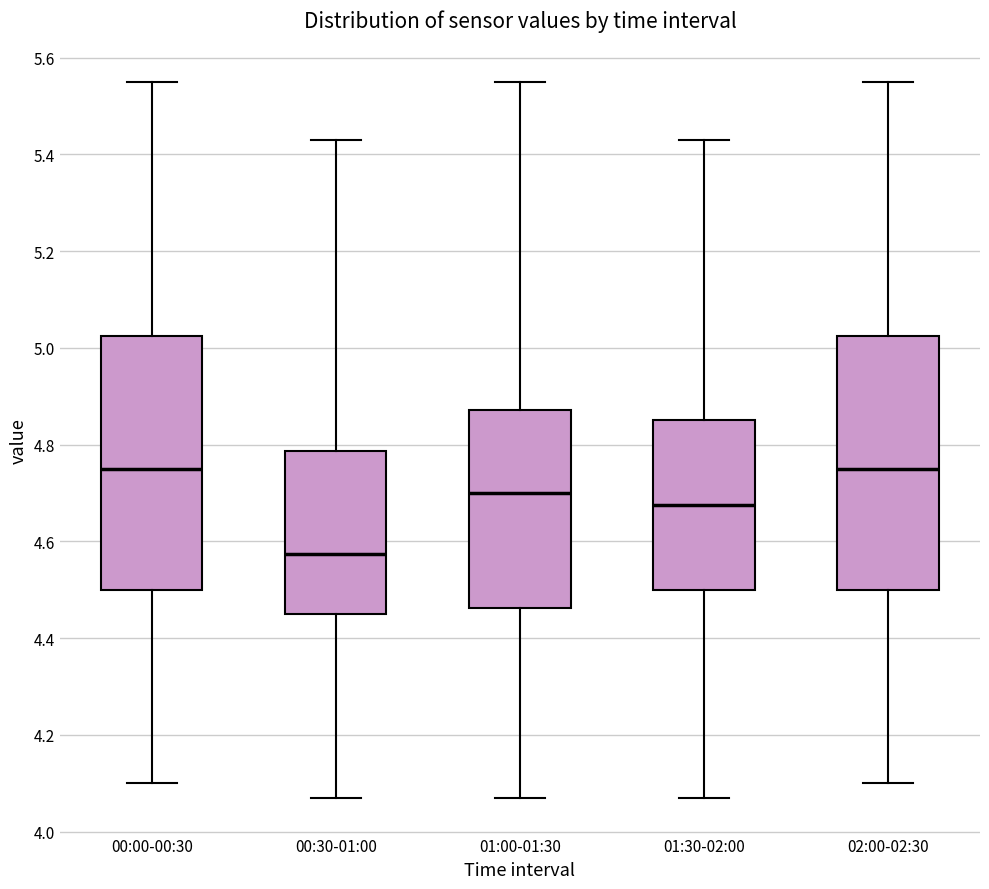

Where does the upper whisker of the box for 01:30-02:00 end on the y-axis? The values are not printed on the chart, so give them approximately, as read against the axis.

5.44